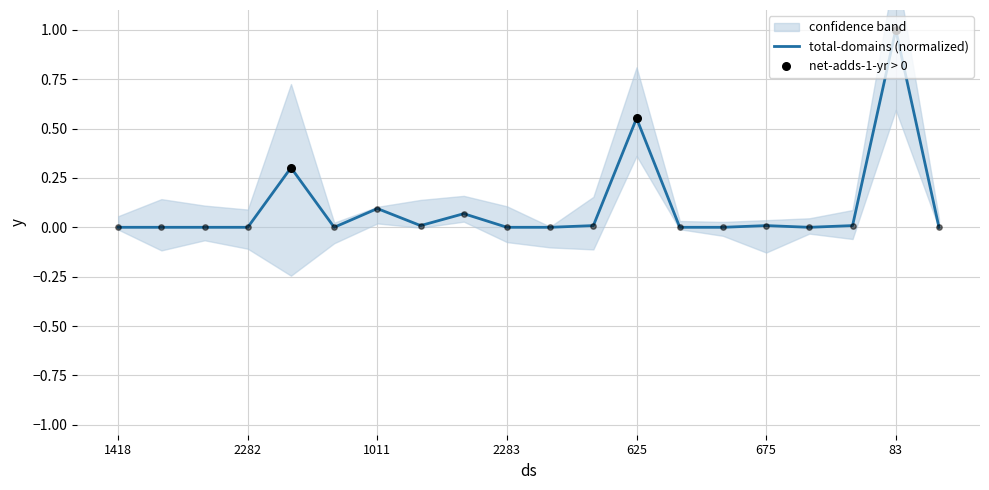

What is the change in value from 2282 to 83?

+1.0